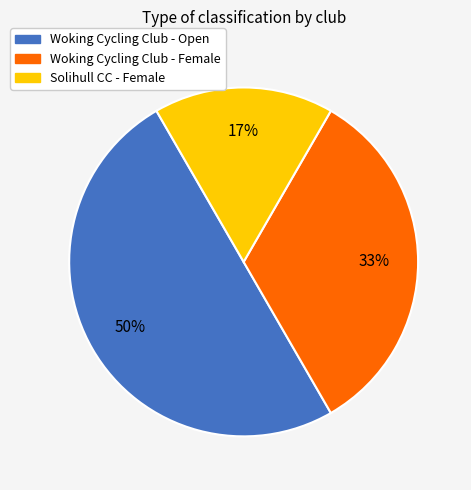

To the nearest percent, what is the difference between the Solihull CC - Female and Woking Cycling Club - Open slice percentages?

33%